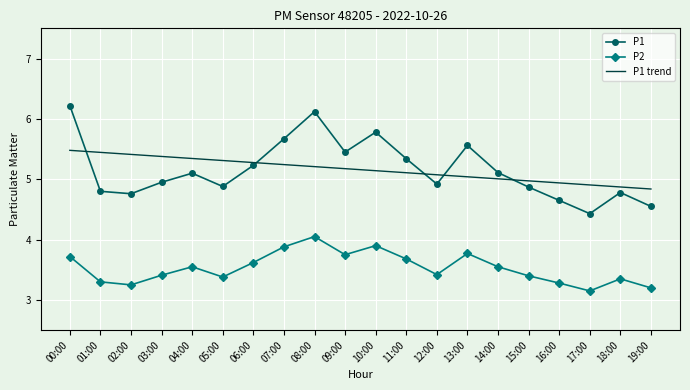

List the series in order of their peak value, lowest first.

P2, P1 trend, P1